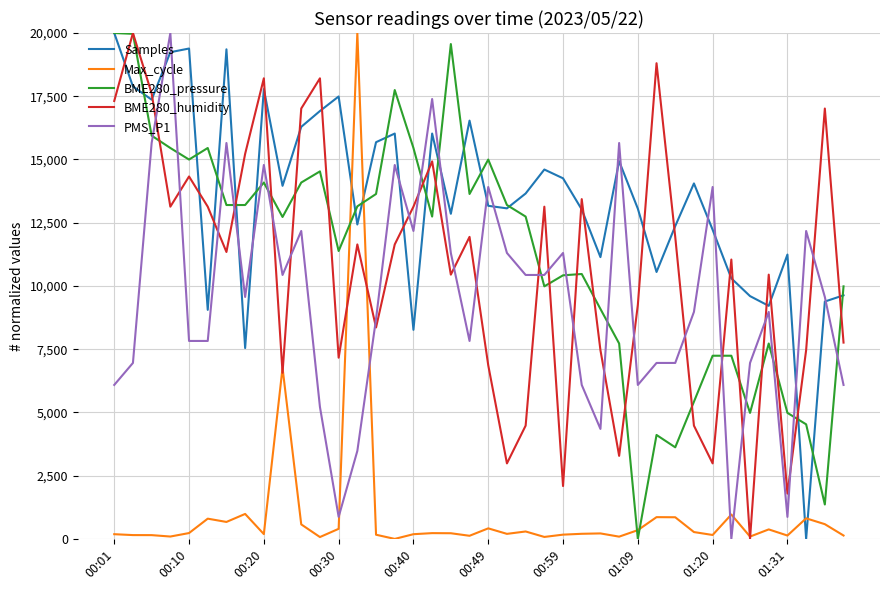

How many values in the Samples series exceed 13655?

20